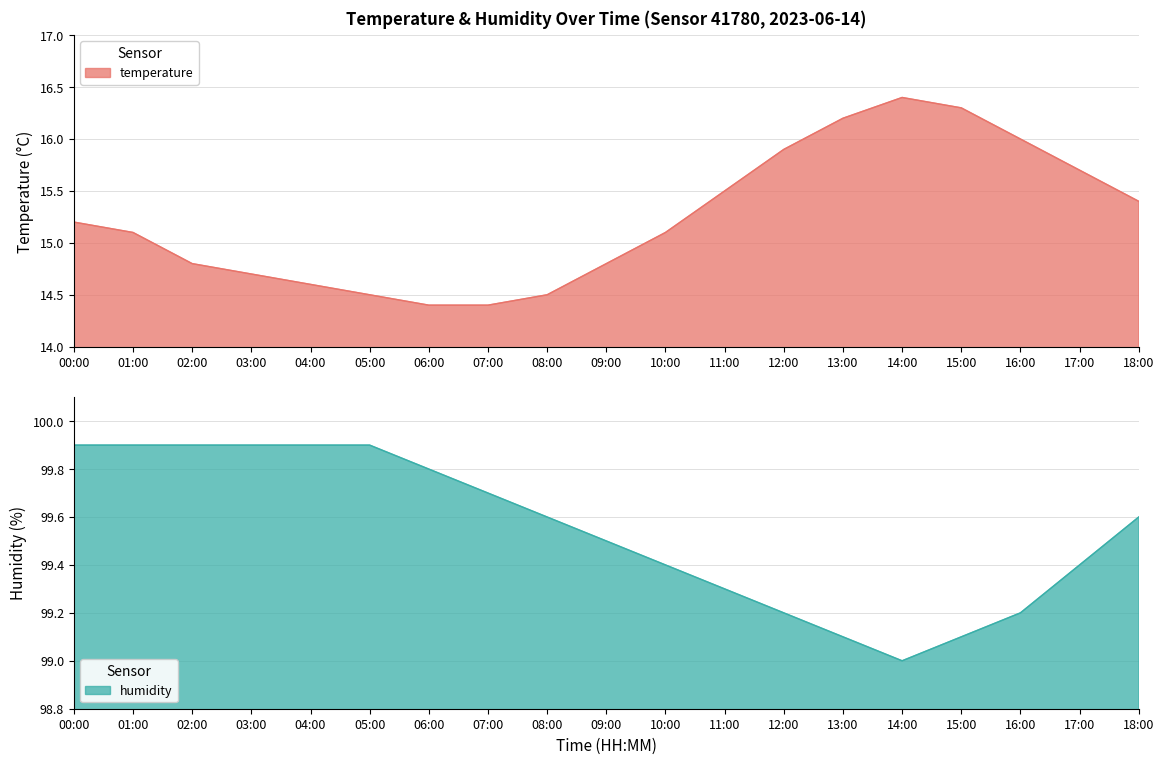

What is the sum of the humidity values at 12:00 and 11:00?

198.5